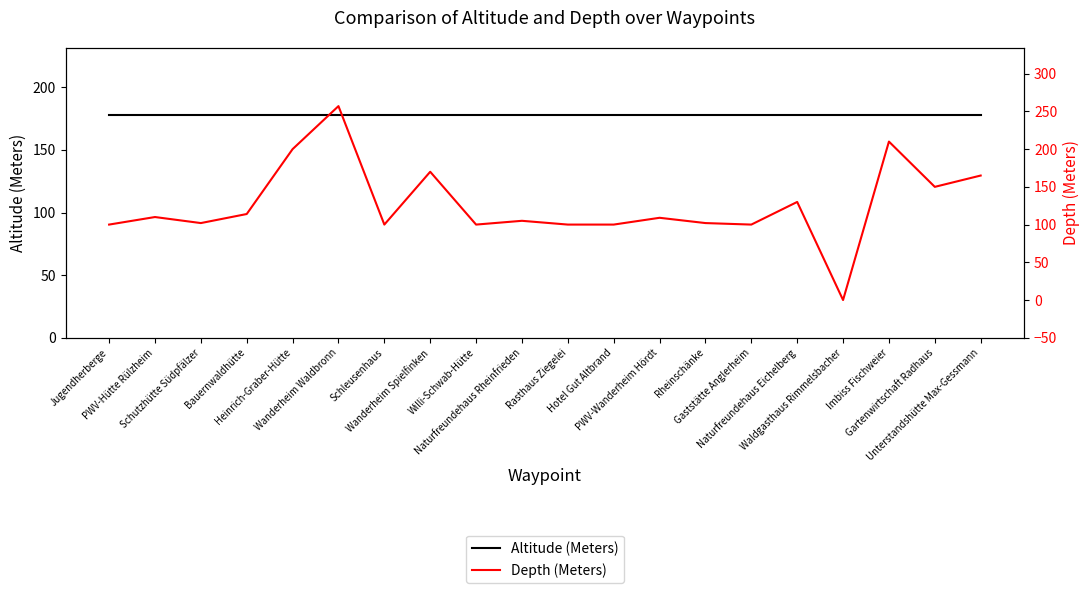

True or false: Altitude (Meters) has a value of 178 at Gartenwirtschaft Radhaus.

True